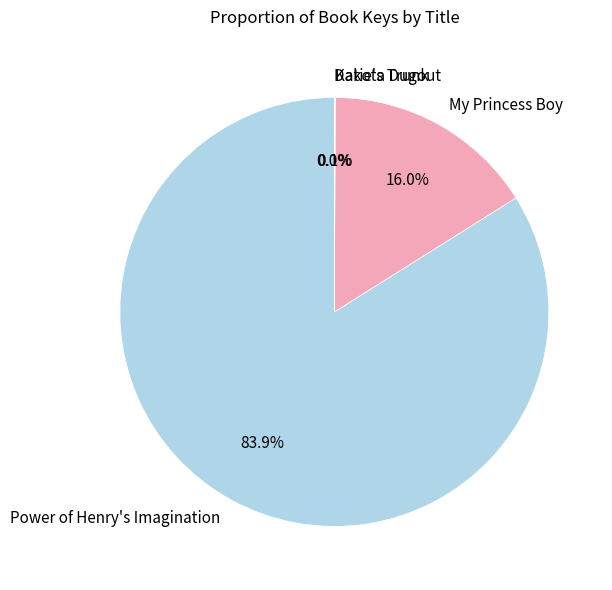

The My Princess Boy slice represents 10% of the pie. True or false?

False